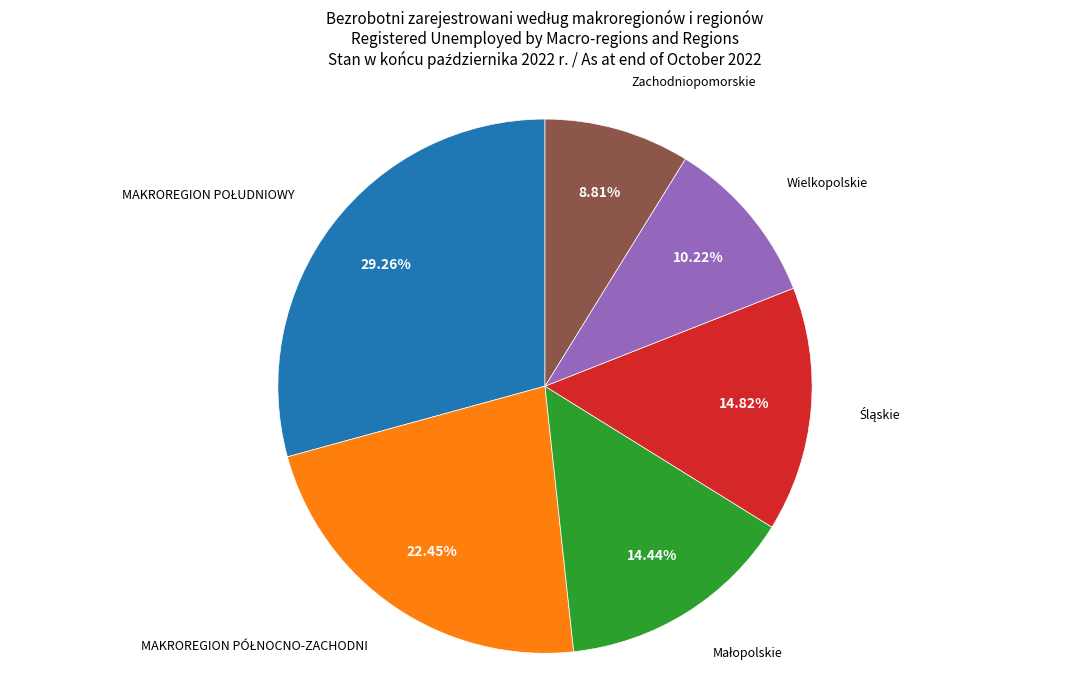

Is there a majority slice in this chart?

No